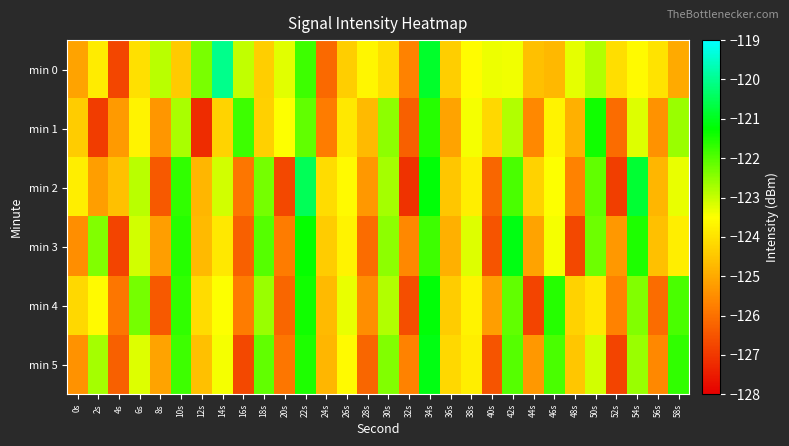

Rank the series by their maximum value, from highest to lowest.

min 0, min 2, min 3, min 5, min 4, min 1